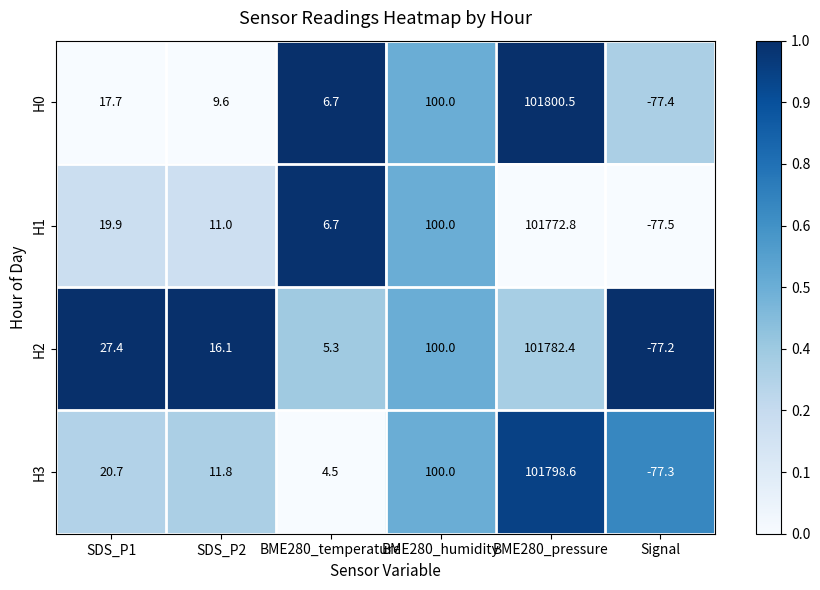

Rank the series by their maximum value, from highest to lowest.

H0, H3, H2, H1